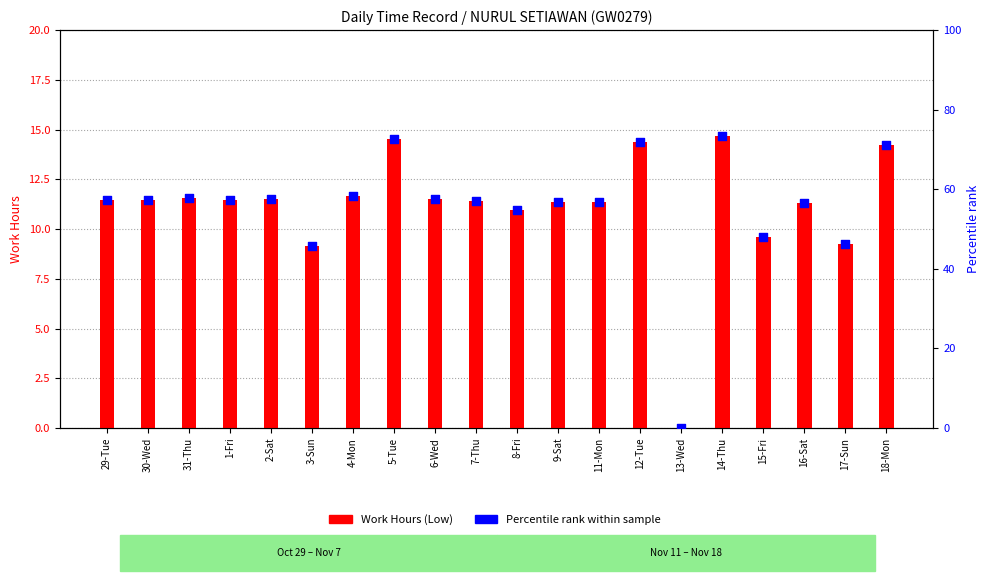

Is the value of Percentile rank within sample at 16-Sat greater than the value of Work Hours (Low) at 13-Wed?

Yes